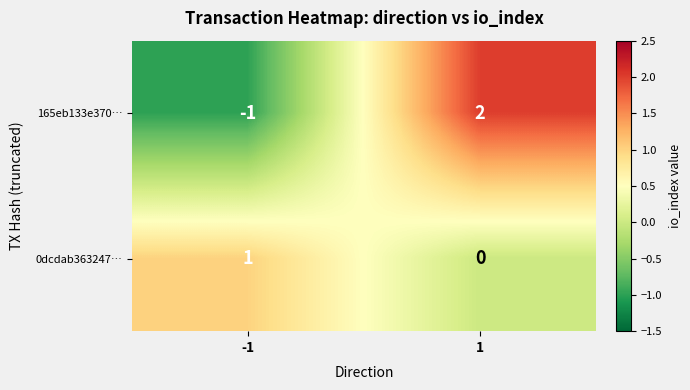

Reading left to right, extract all data points from this chart.

165eb133e370…: -1=-1	1=2
0dcdab363247…: -1=1	1=0